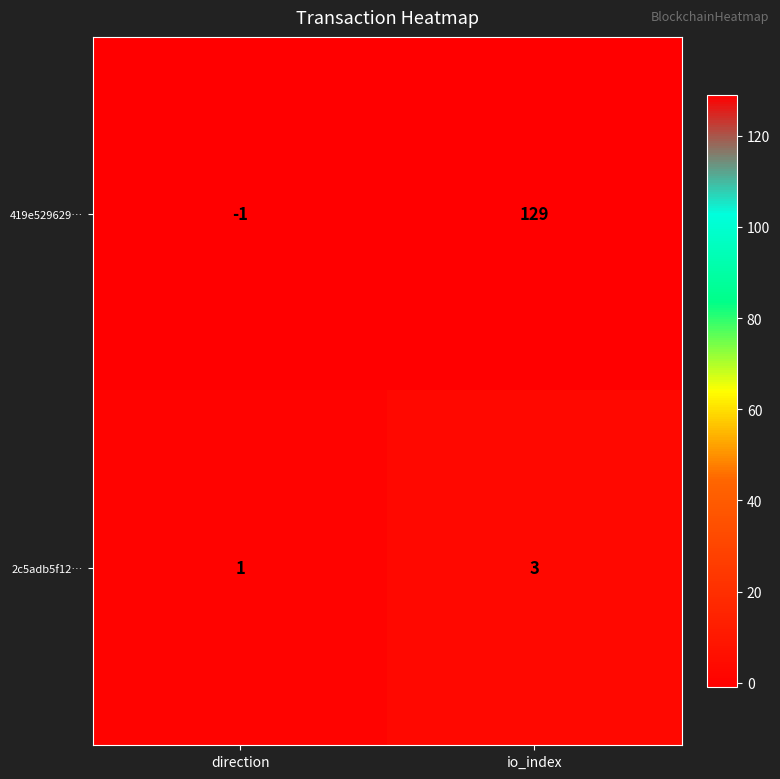

Is it true that 2c5adb5f12… equals 2 at direction?

False